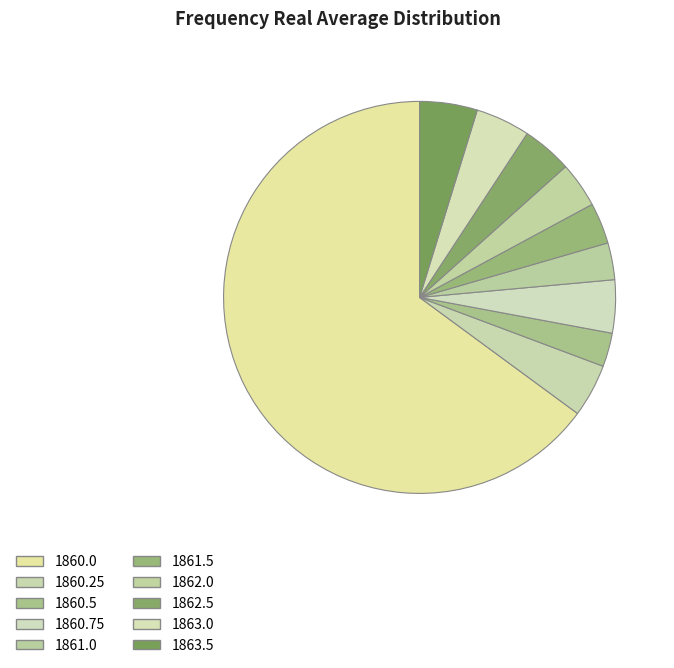

Does any single category account for the majority?

Yes